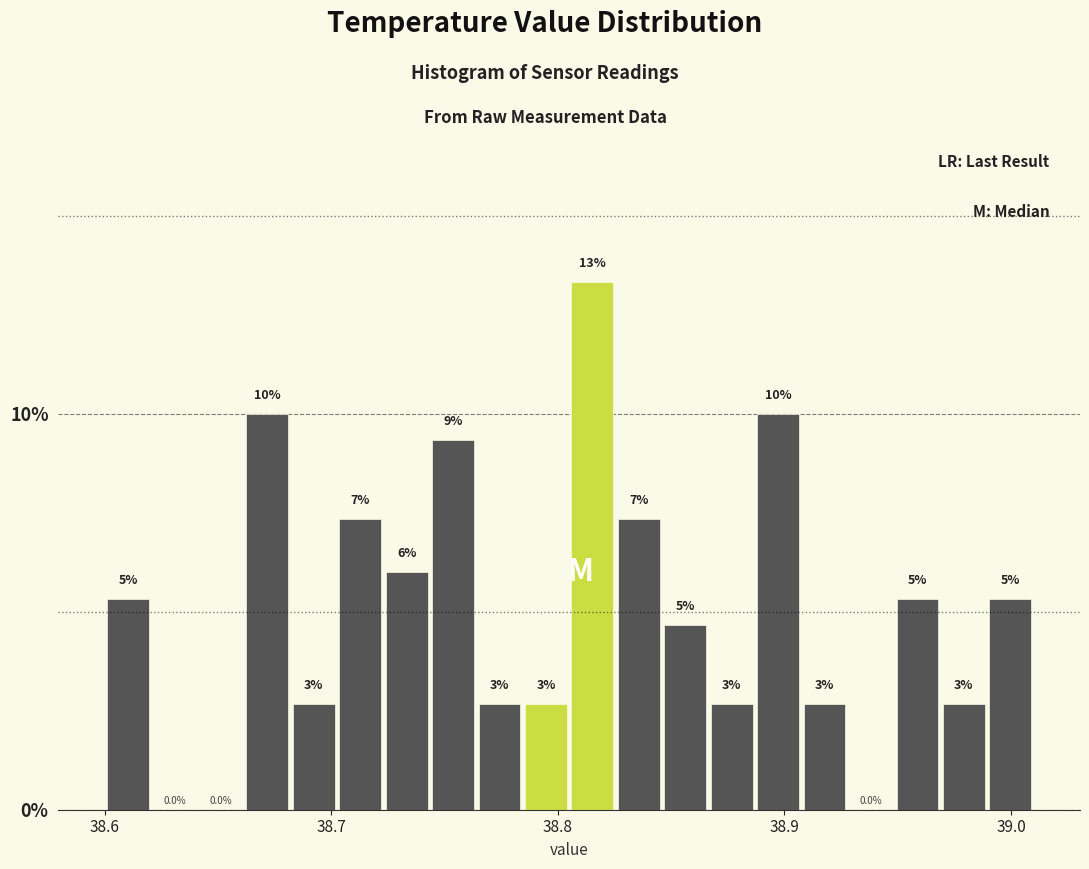

Read against the x-axis, roughly where is the centre of the tallest bar?

38.82